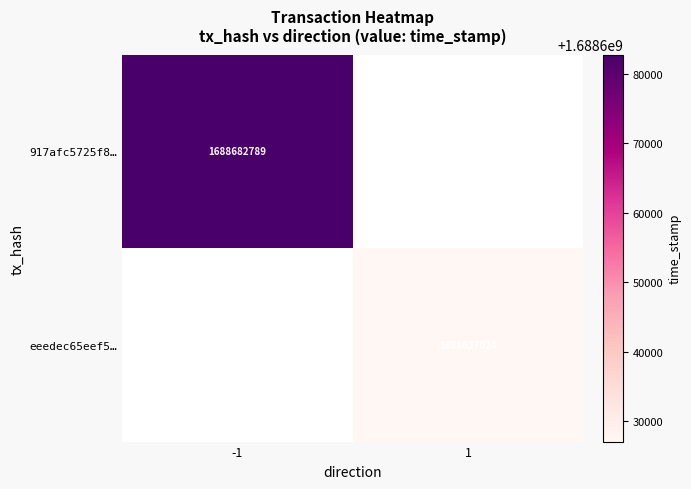

True or false: 917afc5725f8… has a value of 1688682789 at -1.

True